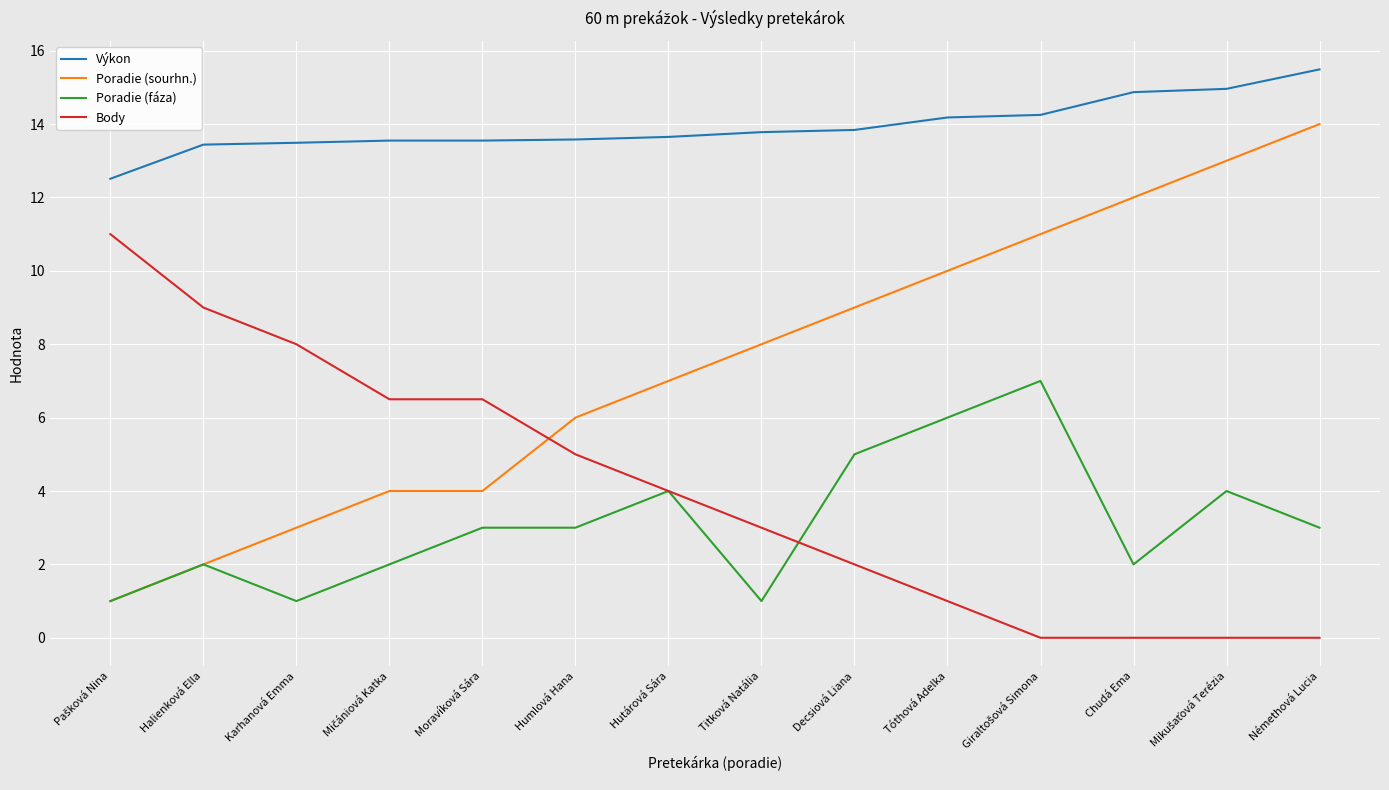

Which series has the widest spread of values?

Poradie (sourhn.)